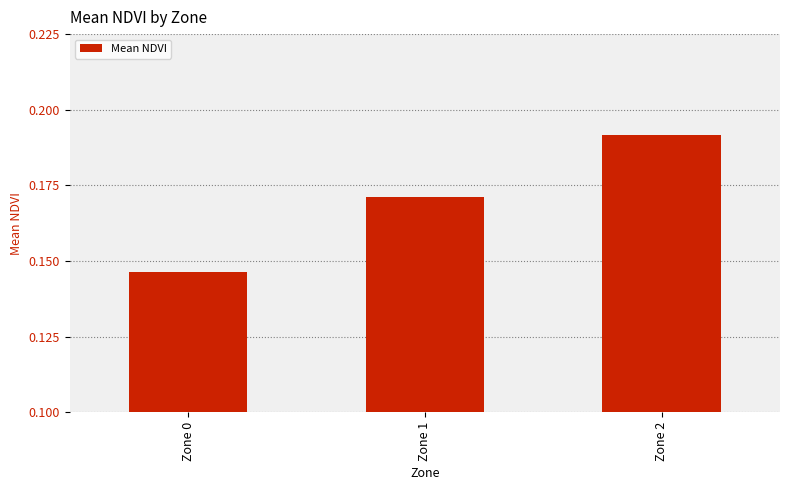

Are the bars grouped side by side (vs. stacked)?

No